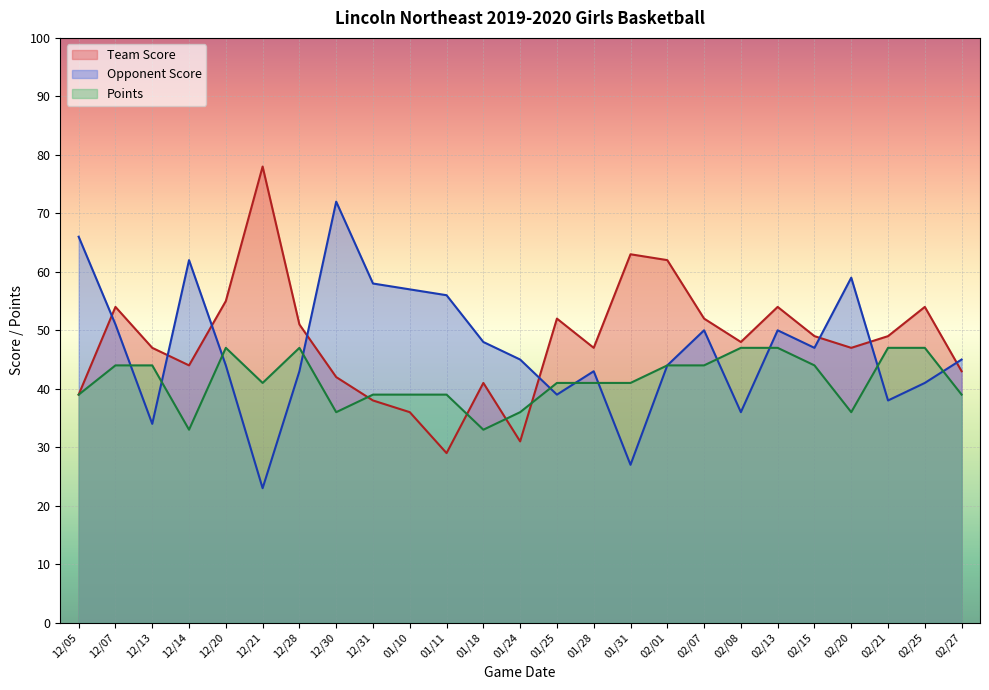

Reading right to left, list all the values displayed in this chart.

Team Score: 43	54	49	47	49	54	48	52	62	63	47	52	31	41	29	36	38	42	51	78	55	44	47	54	39
Opponent Score: 45	41	38	59	47	50	36	50	44	27	43	39	45	48	56	57	58	72	43	23	44	62	34	51	66
Points: 39	47	47	36	44	47	47	44	44	41	41	41	36	33	39	39	39	36	47	41	47	33	44	44	39